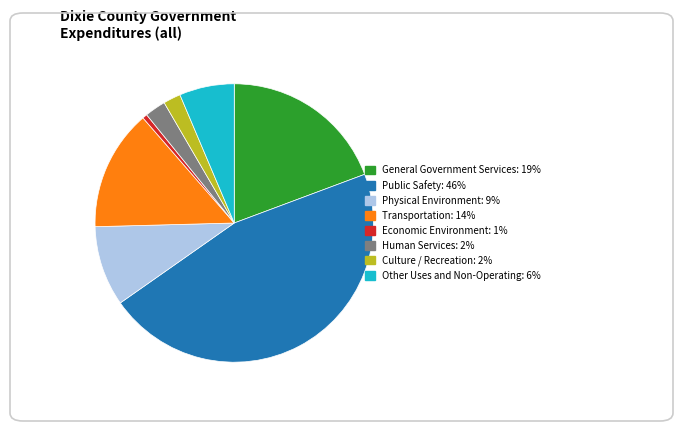

Do General Government Services and Other Uses and Non-Operating together represent more than half of the pie?

No